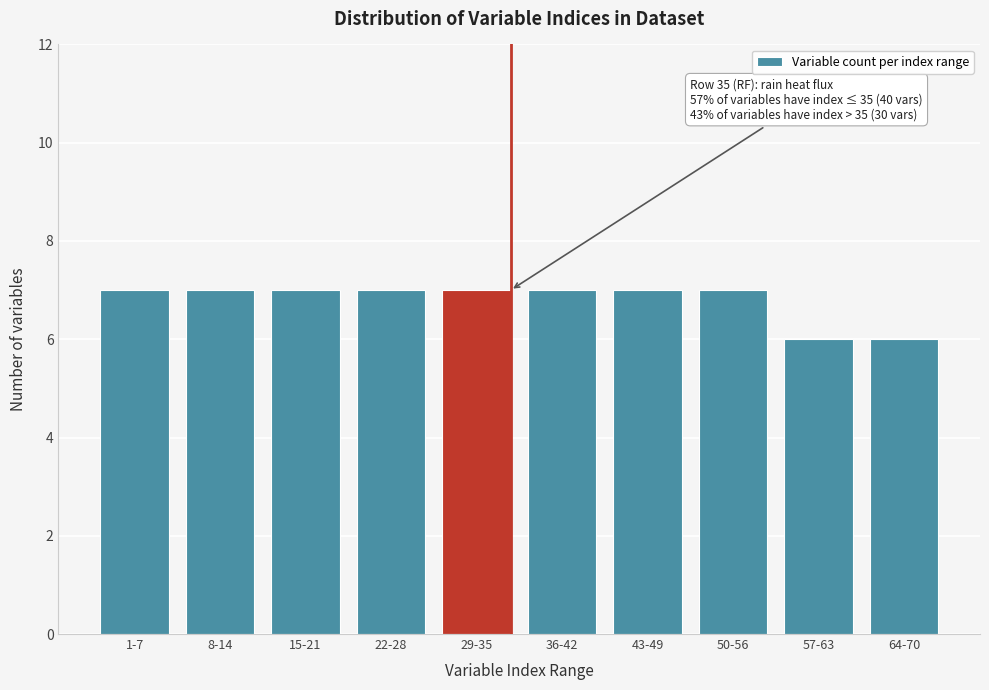

Reading left to right, list all the values displayed in this chart.

7	7	7	7	7	7	7	7	6	6